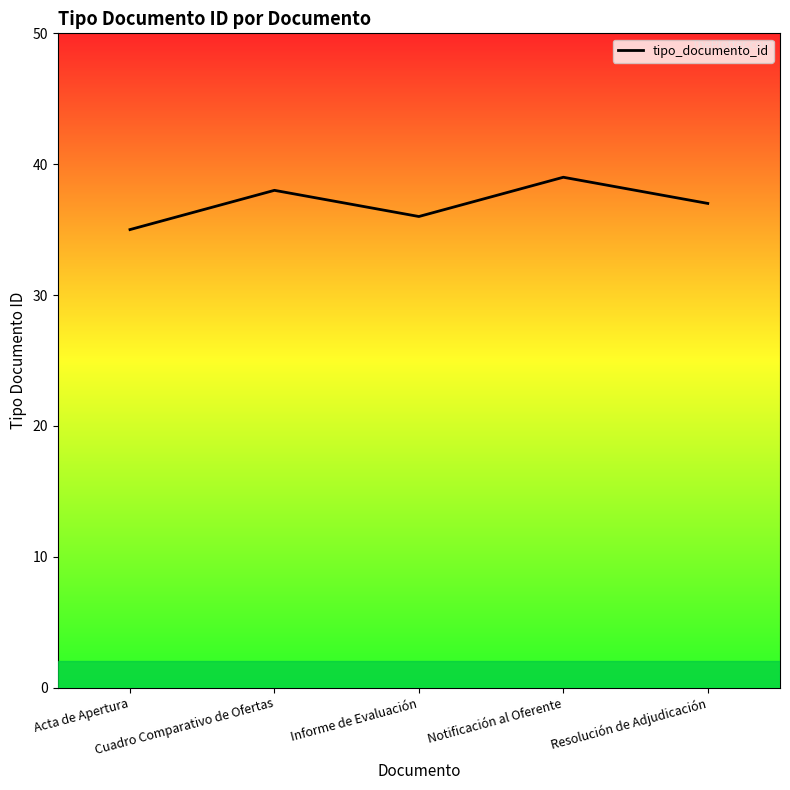

What is the difference between the maximum and minimum values?

4